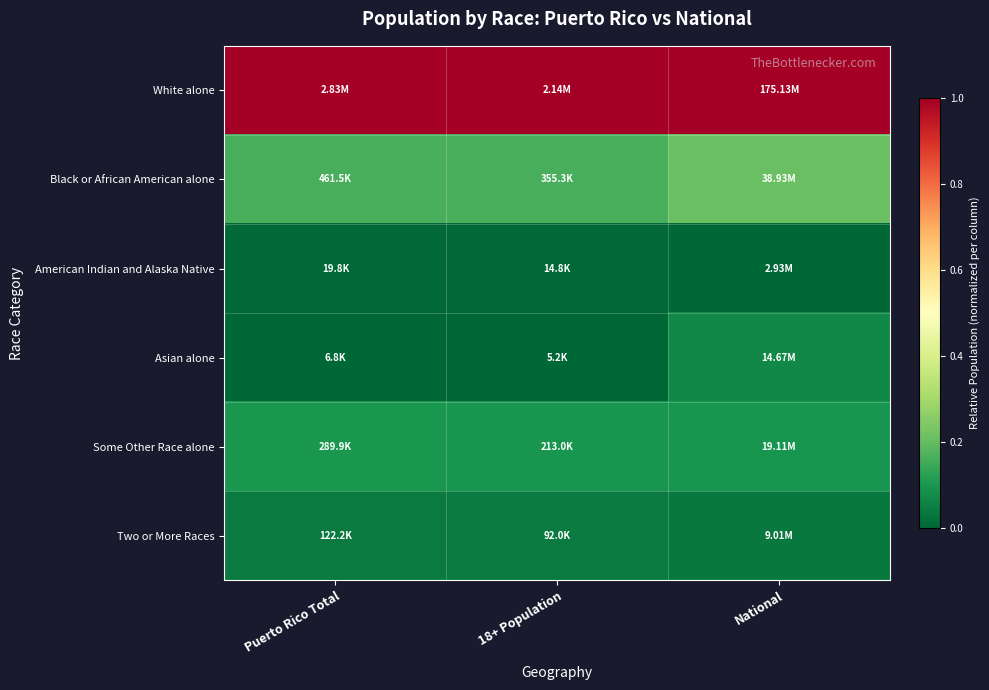

What is the maximum value shown in the chart?

1.0